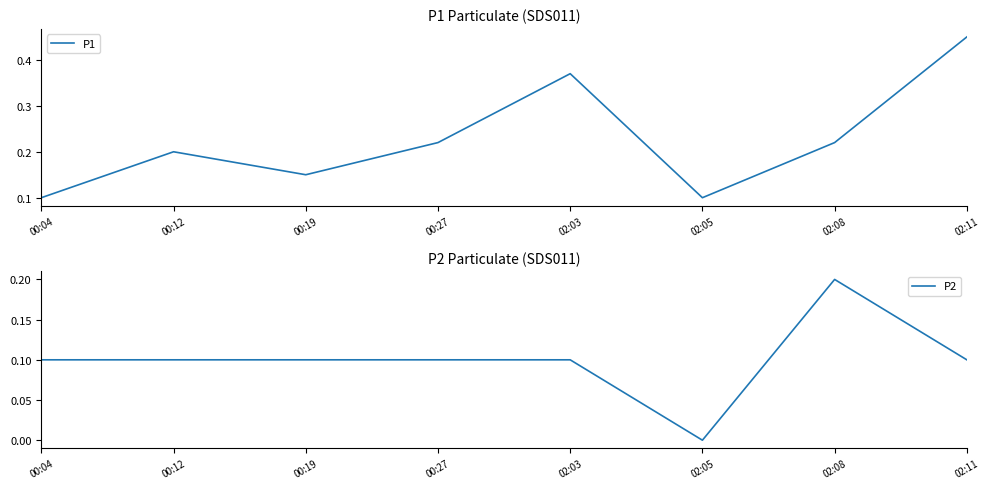

What value does the P2 series have at 00:27?

0.1